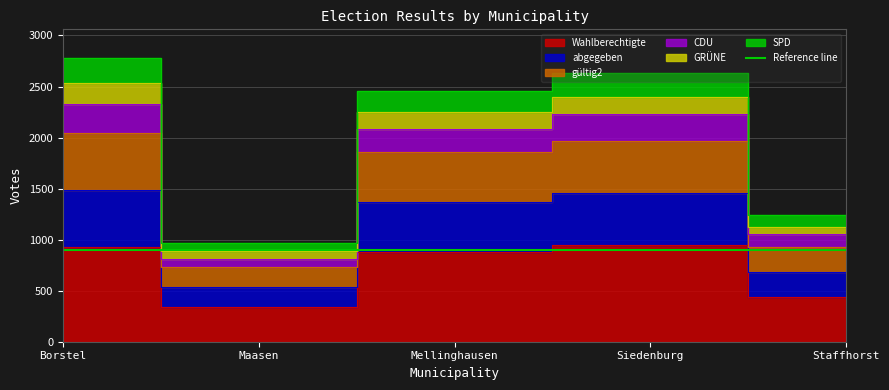

What is the difference between the maximum and minimum values in the Wahlberechtigte series?

605